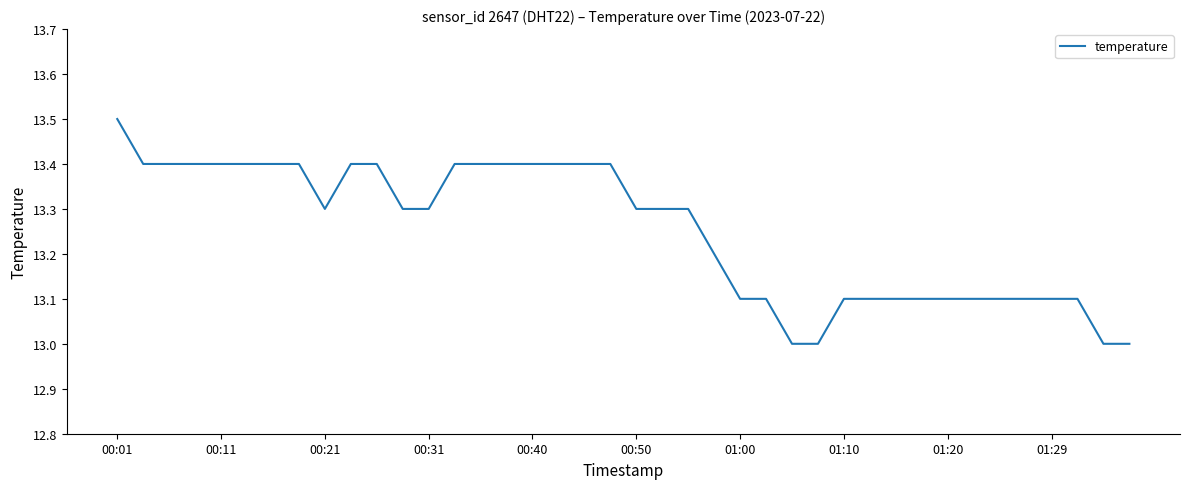

Reading left to right, what are all the values shown in this chart?

13.5	13.4	13.4	13.4	13.4	13.4	13.4	13.4	13.3	13.4	13.4	13.3	13.3	13.4	13.4	13.4	13.4	13.4	13.4	13.4	13.3	13.3	13.3	13.2	13.1	13.1	13.0	13.0	13.1	13.1	13.1	13.1	13.1	13.1	13.1	13.1	13.1	13.1	13.0	13.0